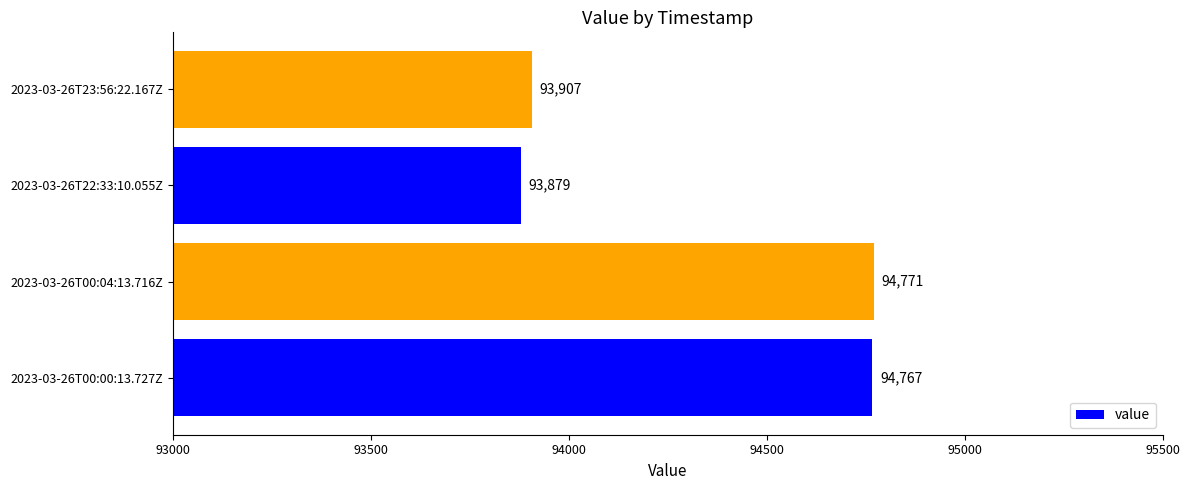

List the labels in order of value, smallest first.

2023-03-26T22:33:10.055Z, 2023-03-26T23:56:22.167Z, 2023-03-26T00:00:13.727Z, 2023-03-26T00:04:13.716Z